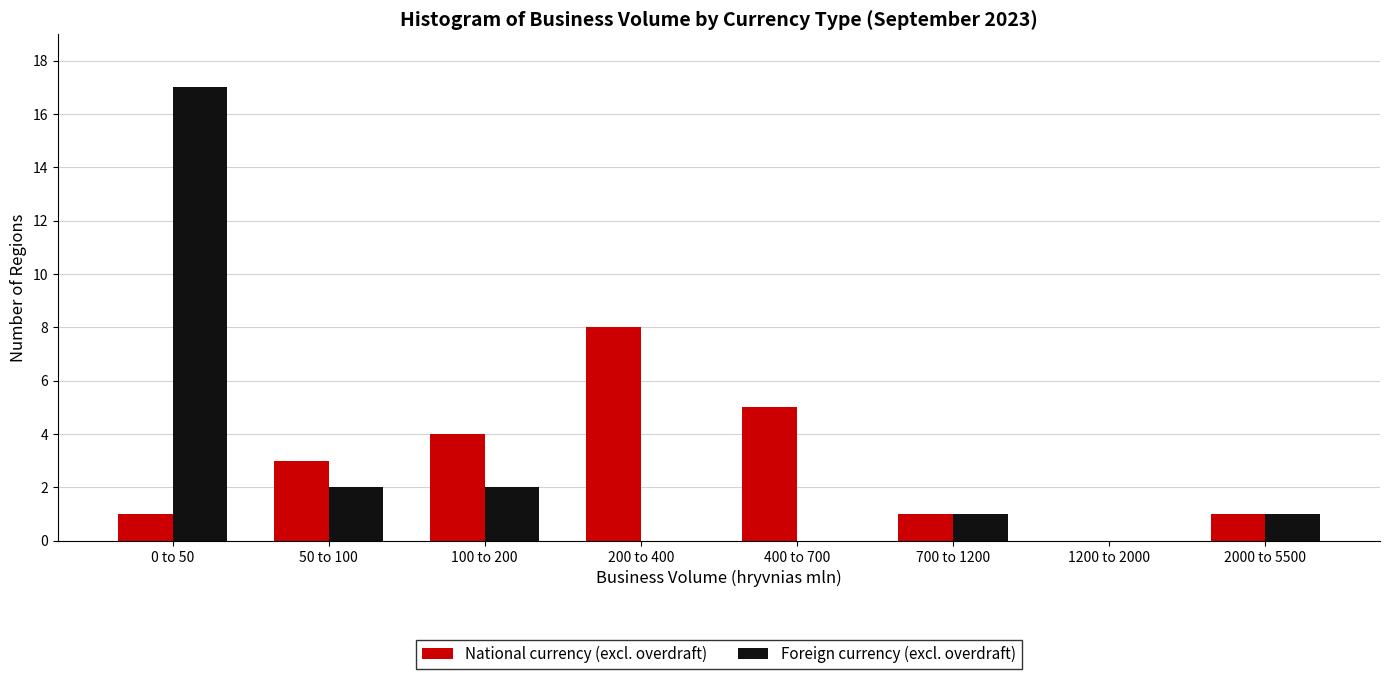

Reading right to left, transcribe all the data shown in this chart.

National currency (excl. overdraft): 2000 to 5500=1	1200 to 2000=0	700 to 1200=1	400 to 700=5	200 to 400=8	100 to 200=4	50 to 100=3	0 to 50=1
Foreign currency (excl. overdraft): 2000 to 5500=1	1200 to 2000=0	700 to 1200=1	400 to 700=0	200 to 400=0	100 to 200=2	50 to 100=2	0 to 50=17